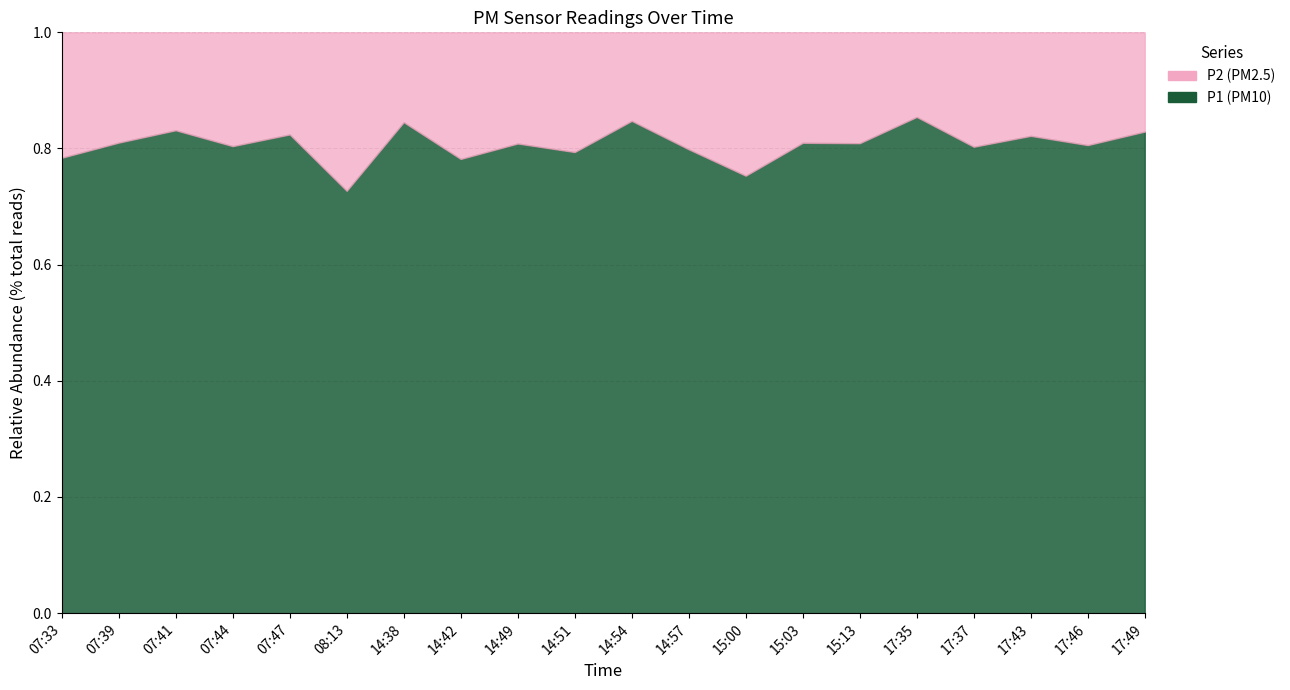

What is the label of the 17th point from the left?

17:37